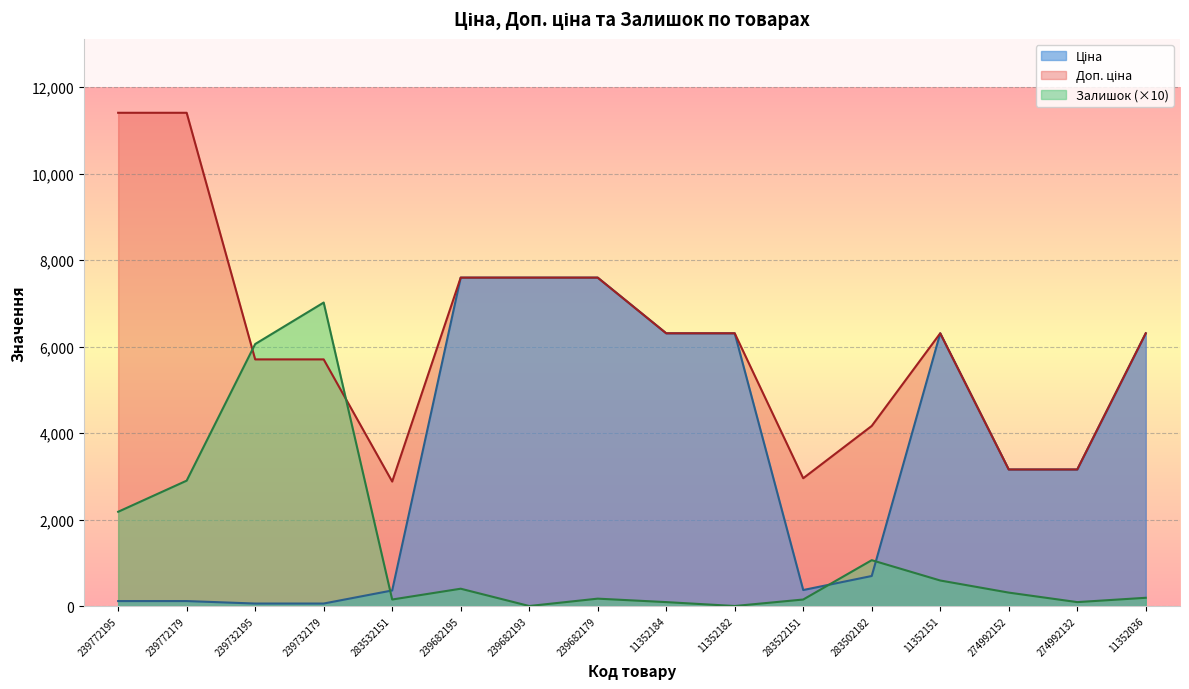

How many positive values does the Залишок series have?

14